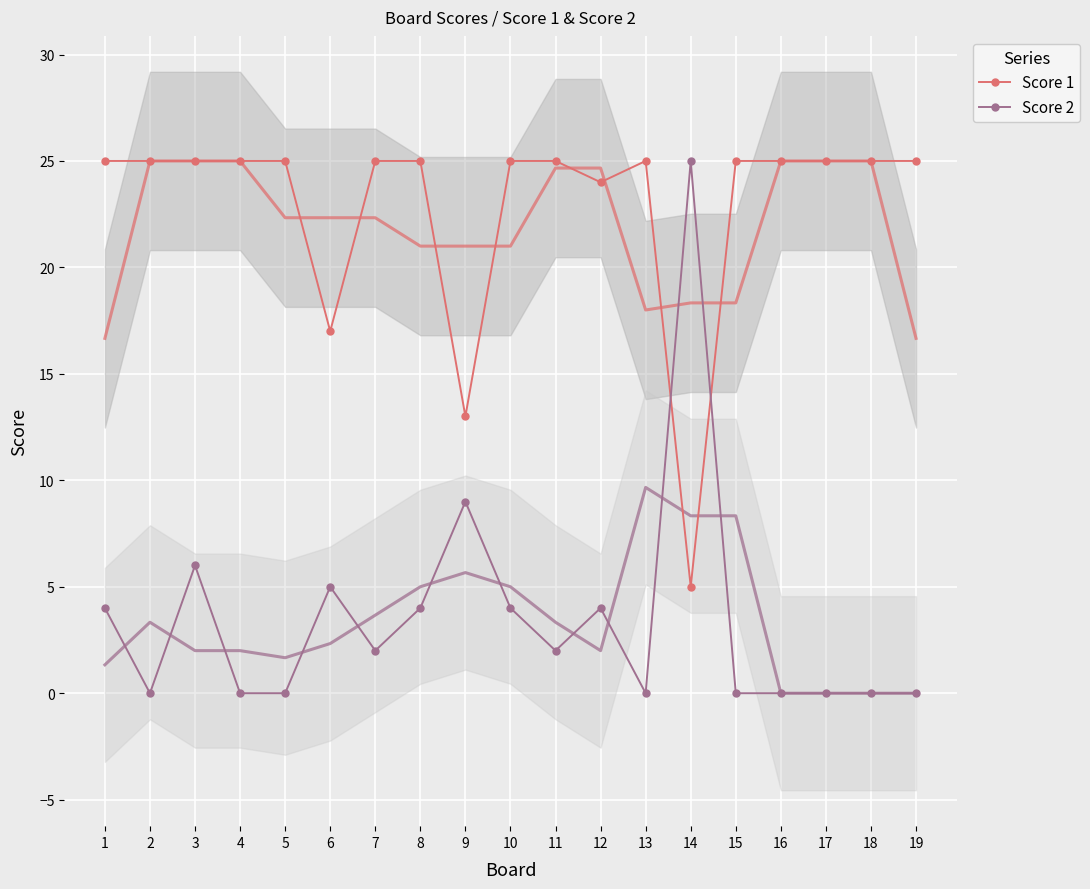

Which label corresponds to the largest value in the chart?

1